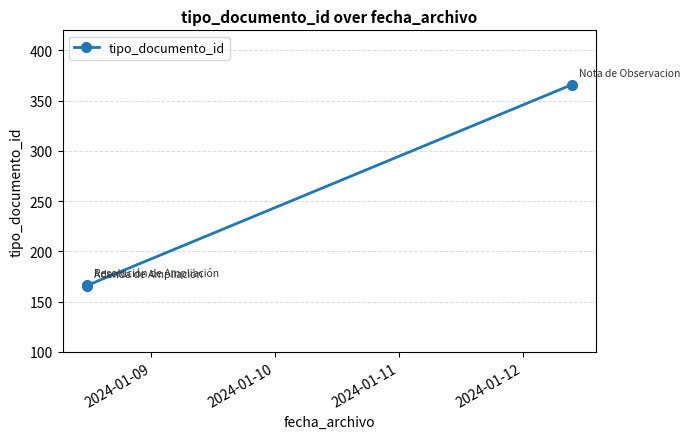

What is the minimum value shown in the chart?

166